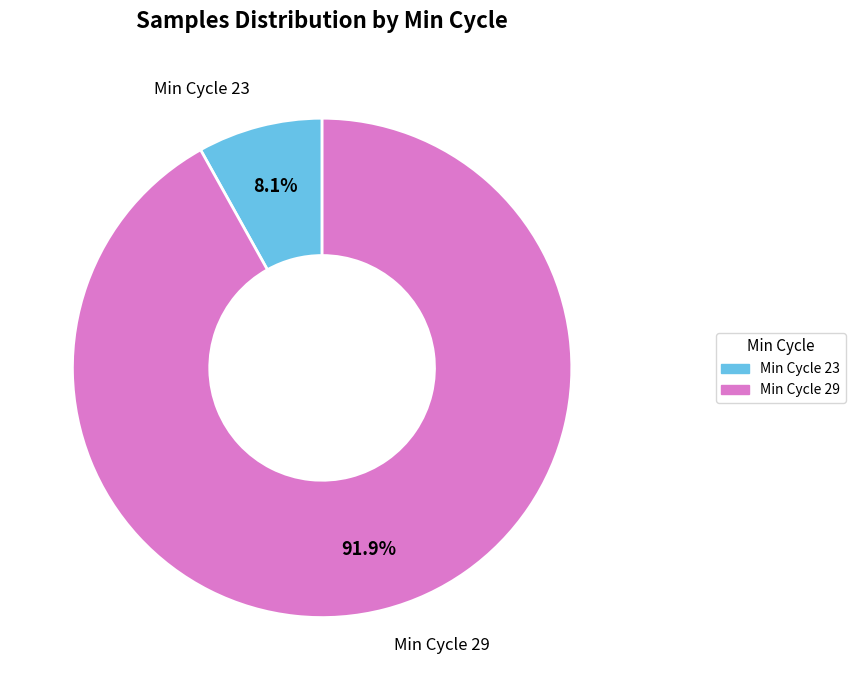

Is there a majority slice in this chart?

Yes